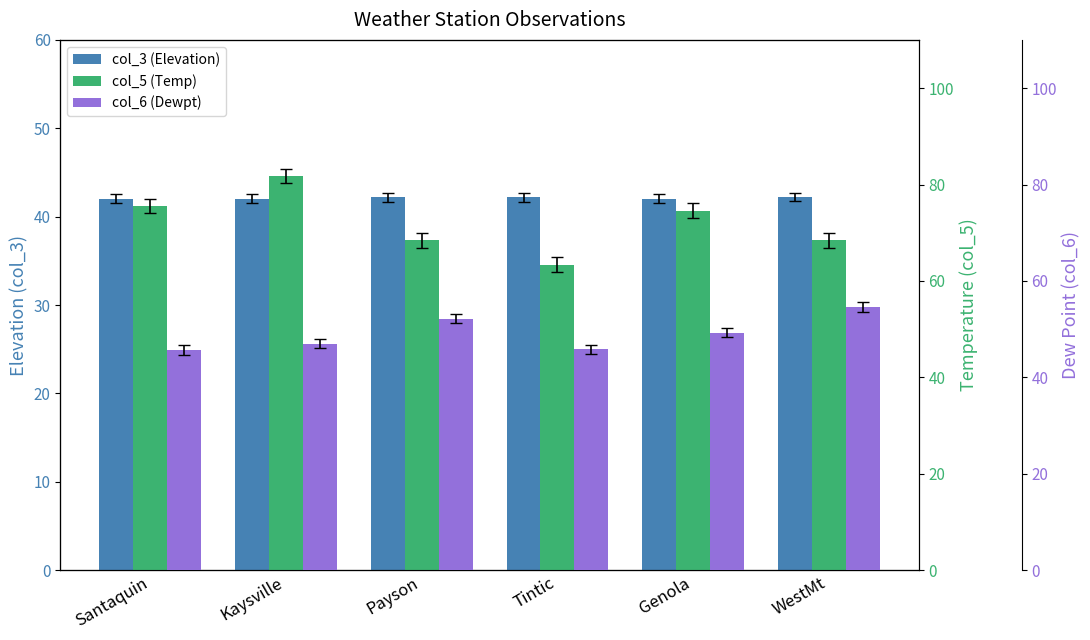

What is the label of the 5th bar from the left?

Genola